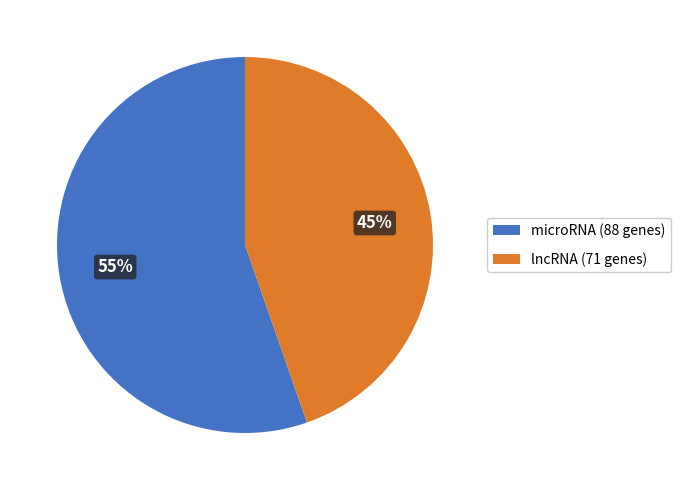

To the nearest percent, what is the combined percentage of microRNA (88 genes) and lncRNA (71 genes)?

100%